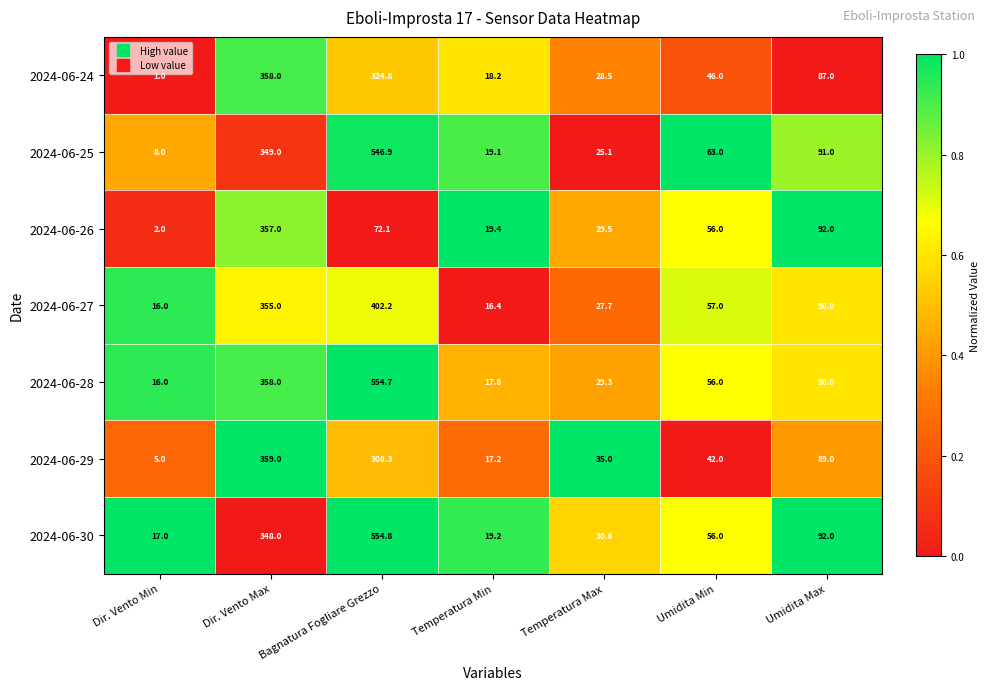

List the series in order of their peak value, highest first.

2024-06-30, 2024-06-28, 2024-06-25, 2024-06-27, 2024-06-29, 2024-06-24, 2024-06-26